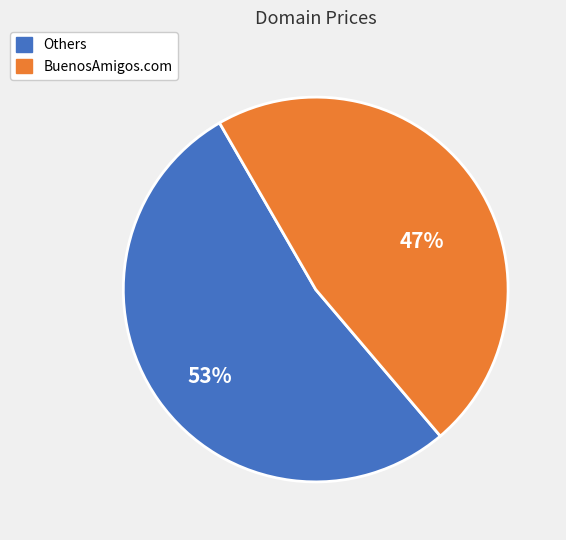

To the nearest percent, what is the difference between the largest and smallest slice percentages?

6%